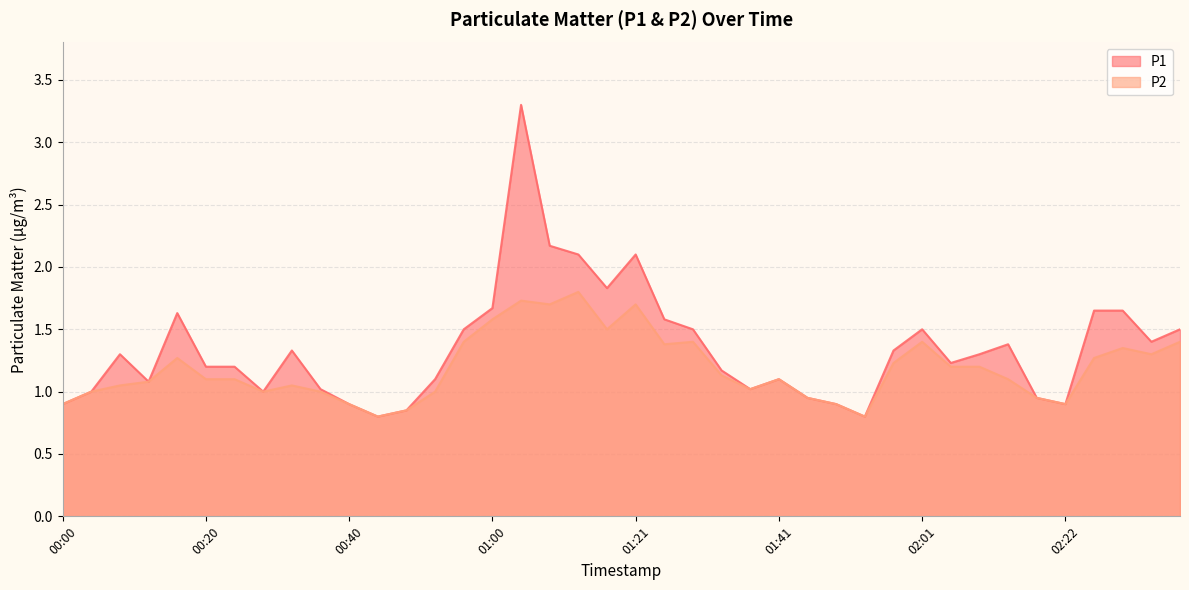

True or false: P2 has a value of 1.7 at 00:20.

False